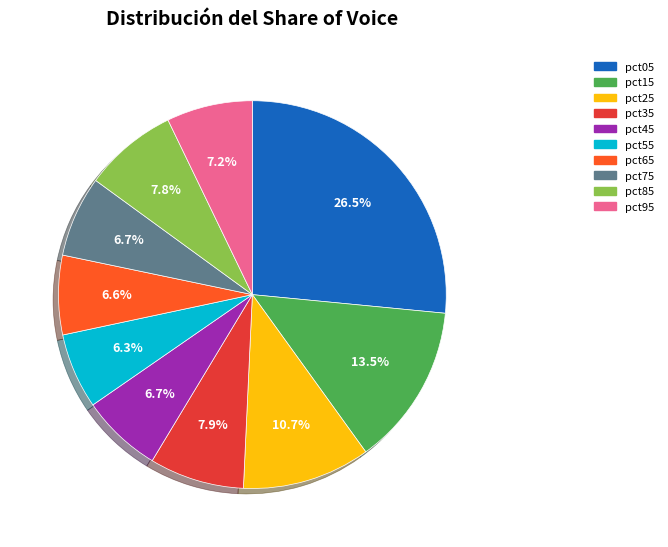

Between pct05 and pct85, which is larger?

pct05